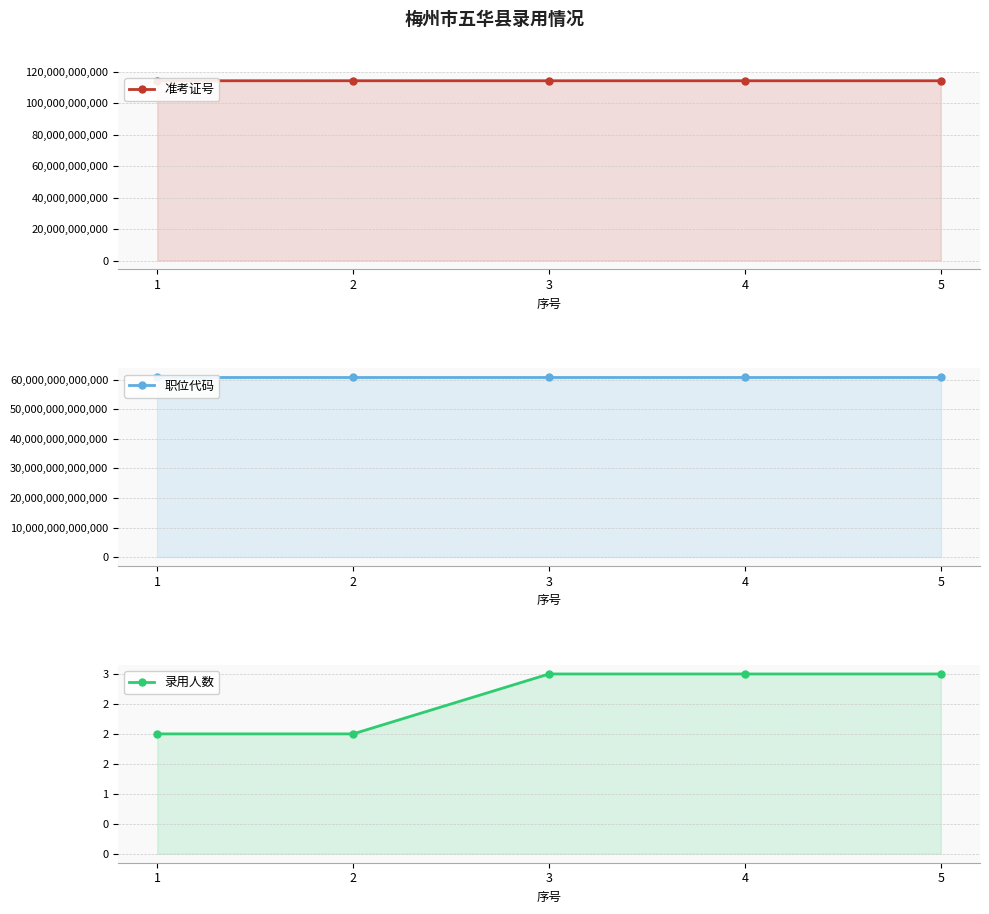

What is the sum of all 准考证号 values?

572093033180